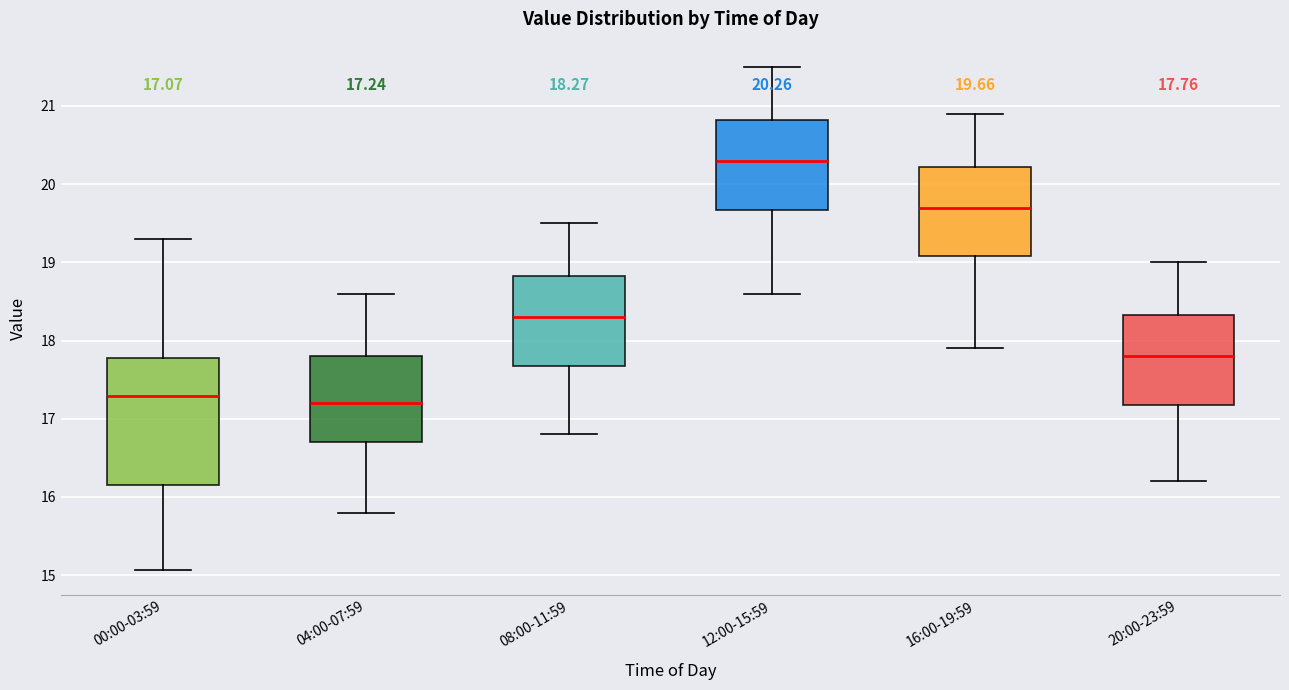

Which box's median line is the highest?

12:00-15:59